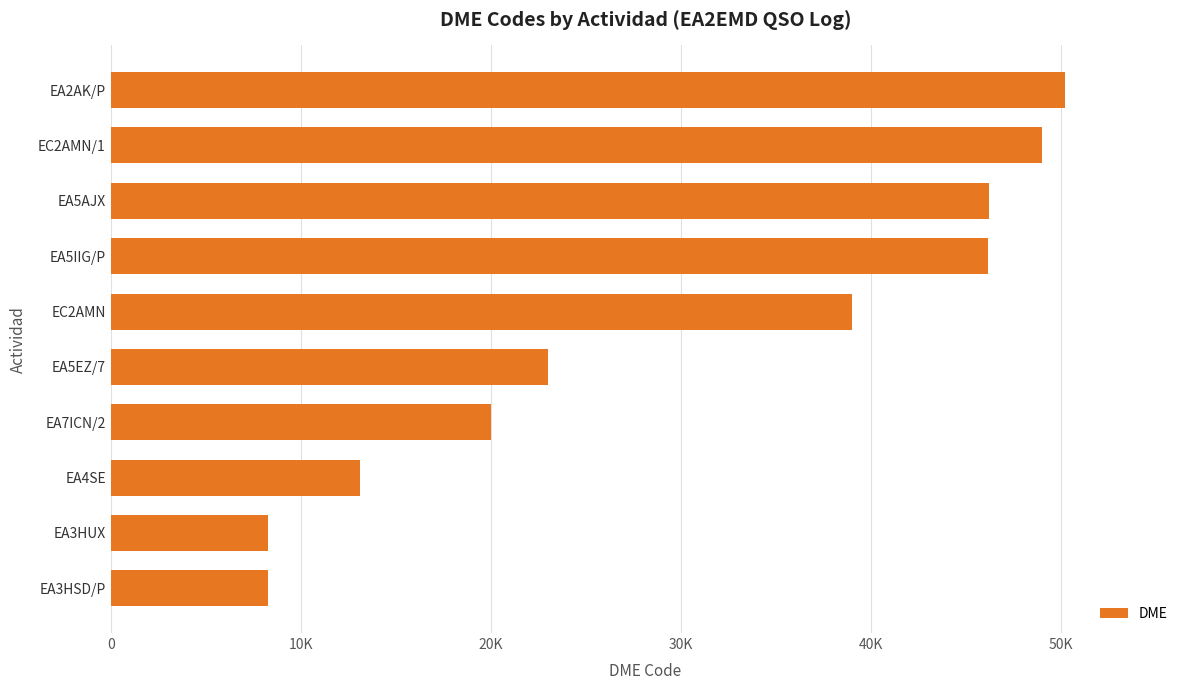

Does the chart contain any negative values?

No